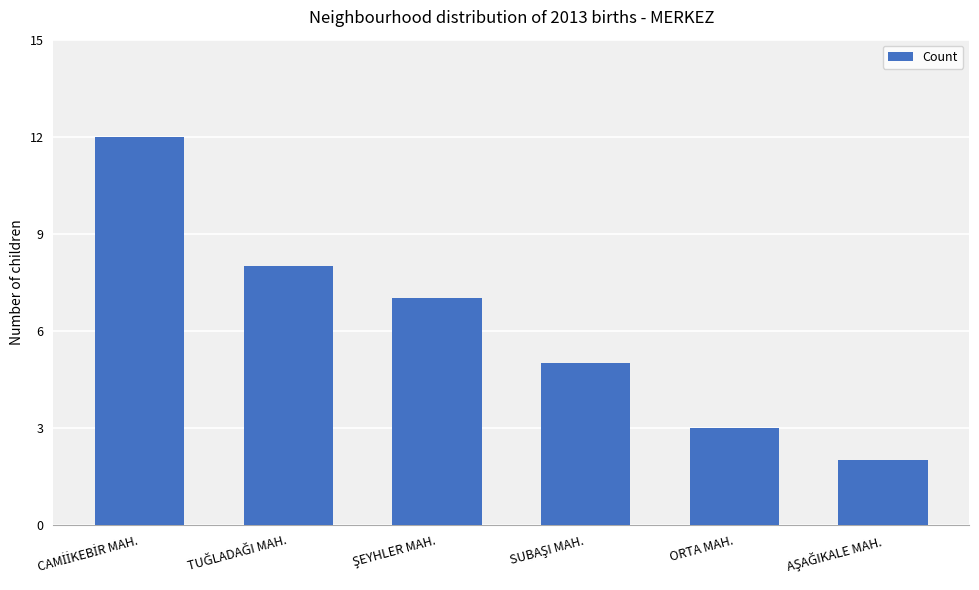

Reading left to right, what are all the values shown in this chart?

12	8	7	5	3	2